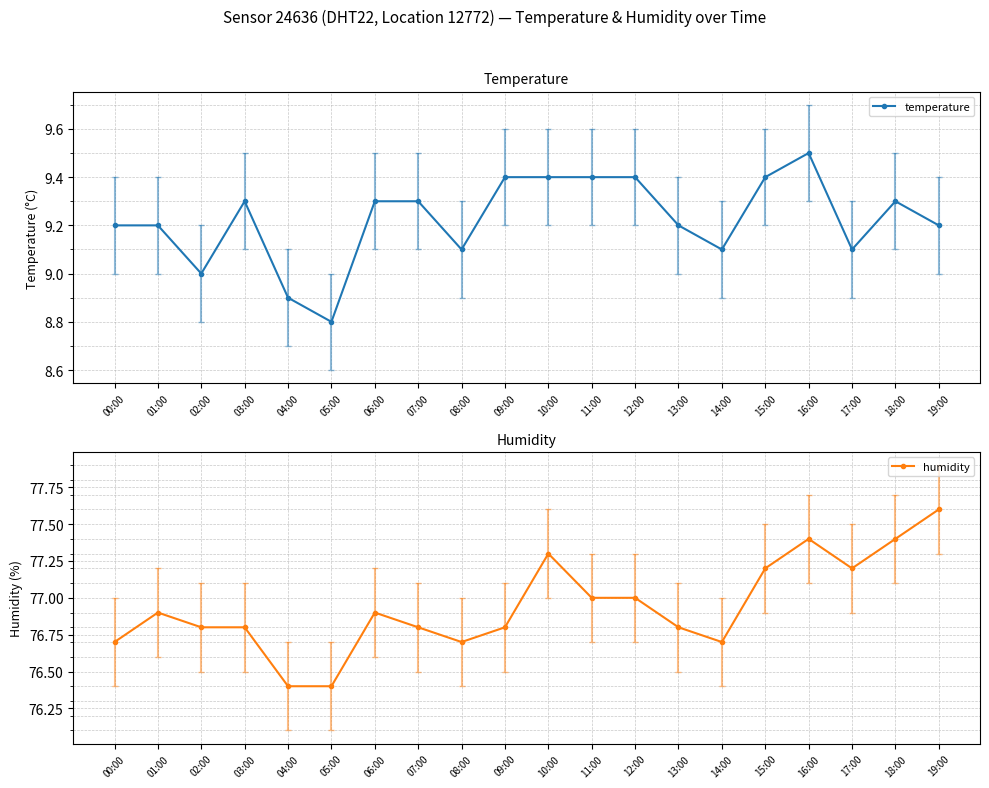

At which label does temperature reach its minimum?

05:00